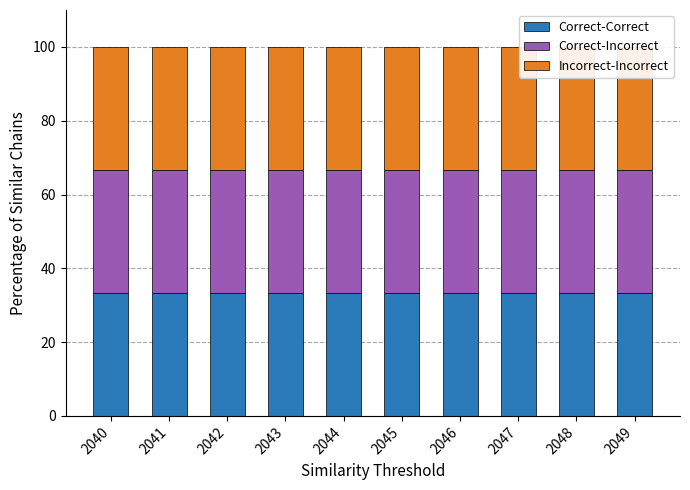

What is the maximum value shown in the chart?

33.3